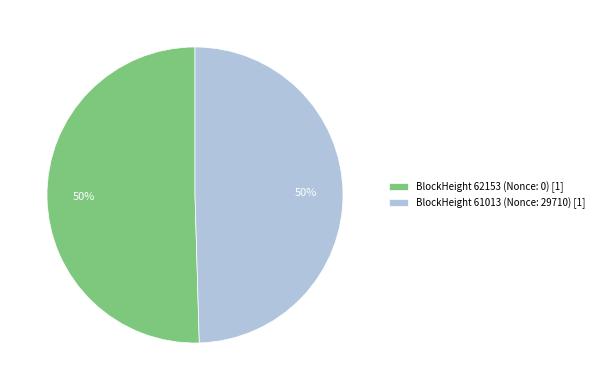

To the nearest percent, what is the average slice percentage?

50%